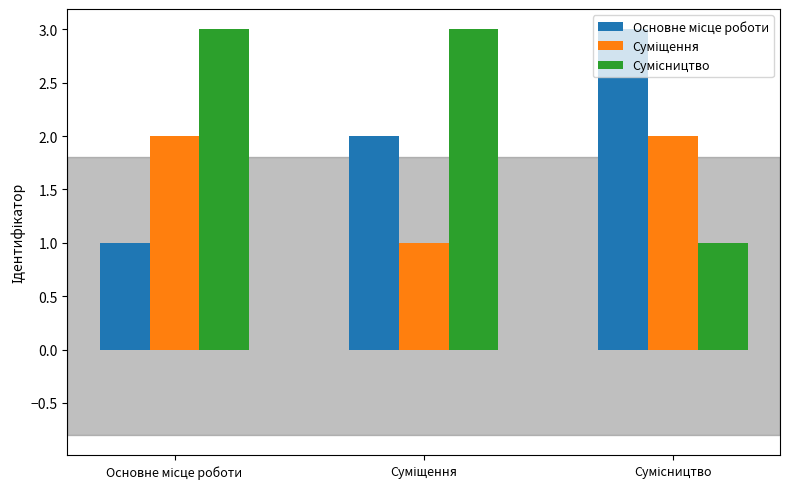

What is the maximum value shown in the chart?

3